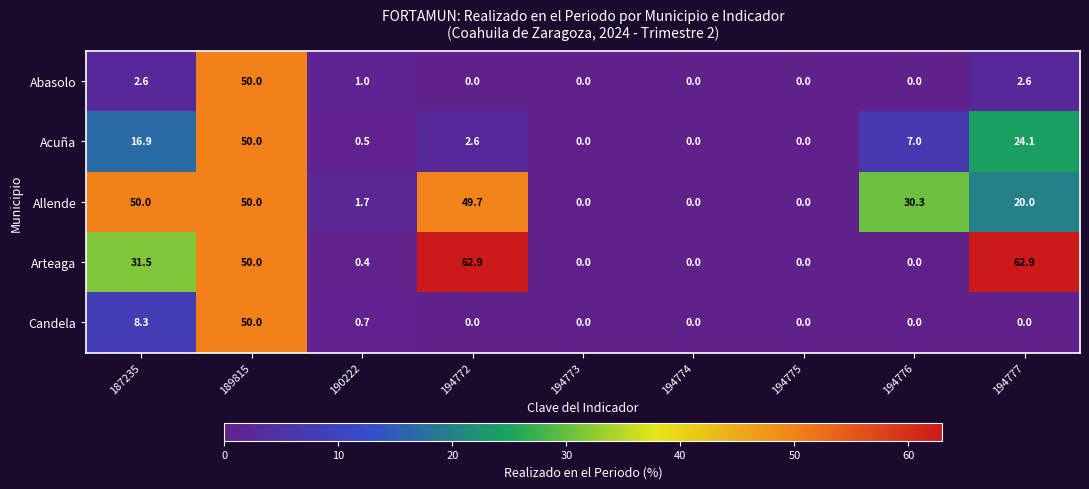

At how many categories does at least one series exceed 53?

2